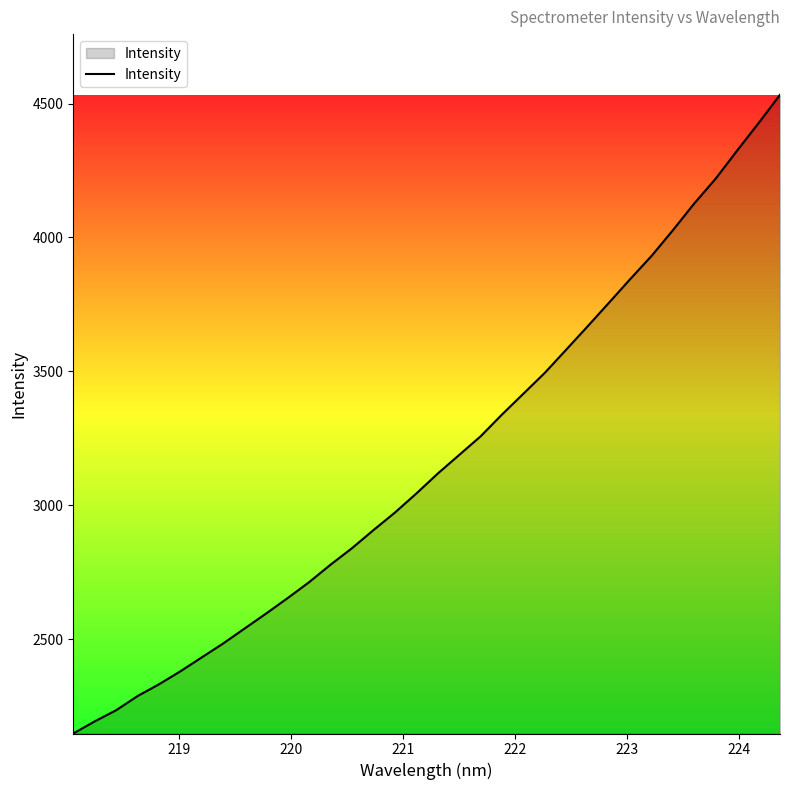

Does the chart display data point markers on the line(s)?

No